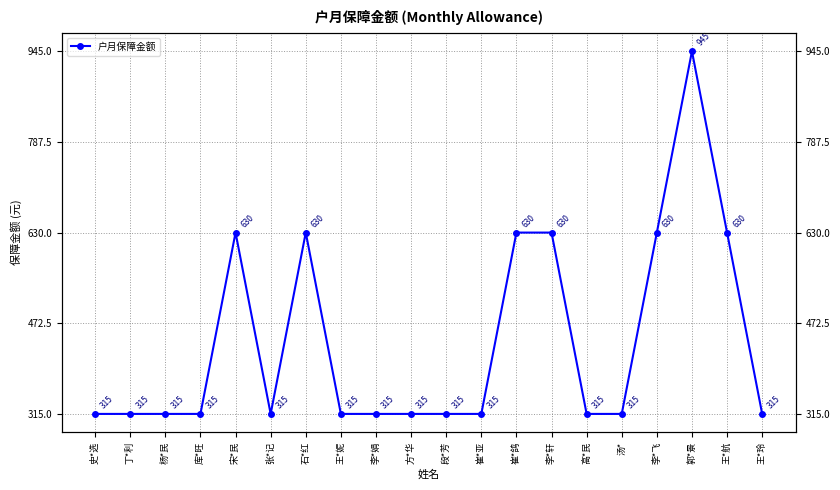

What position from the right is 史*选?

20